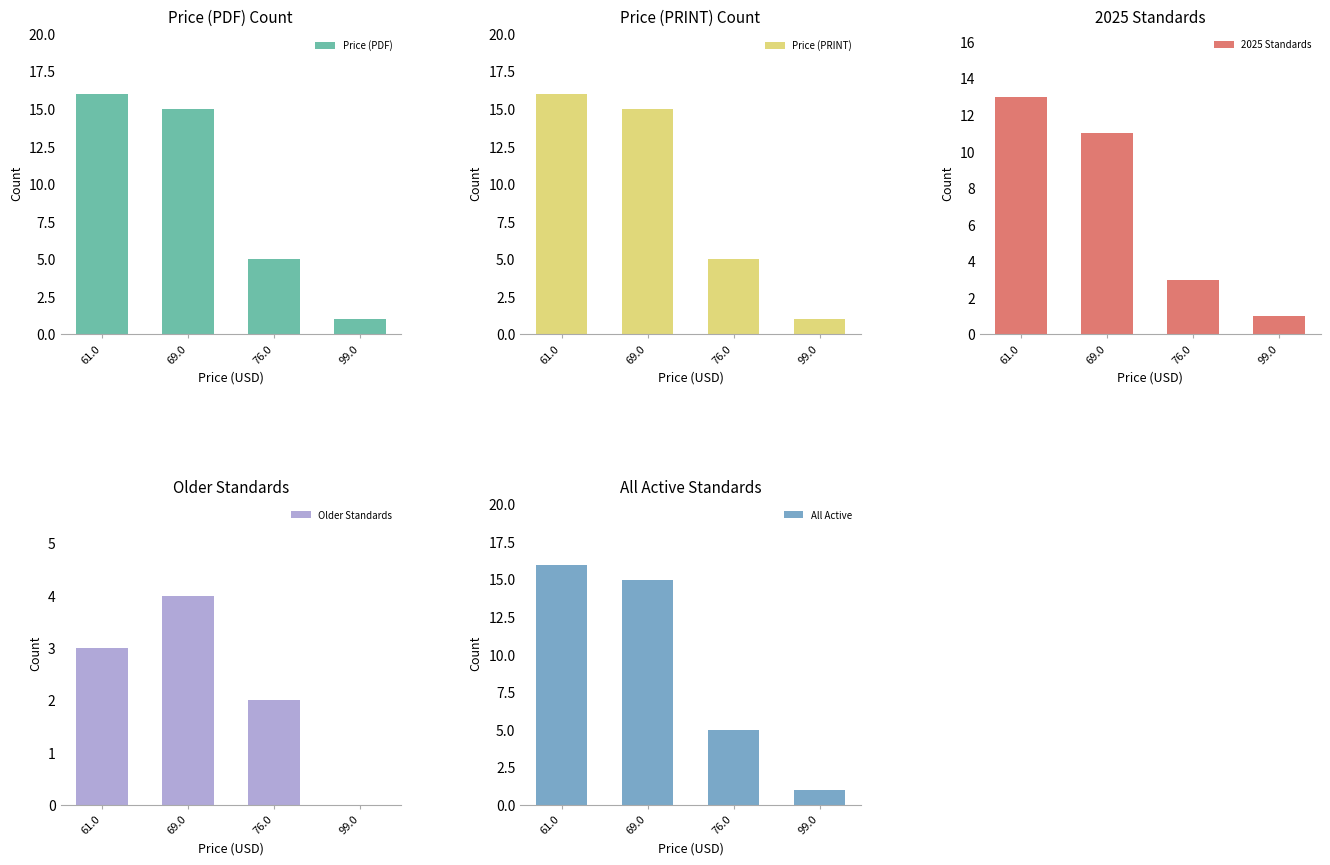

What is the value of the All Active bar at the 1st from the left?

16